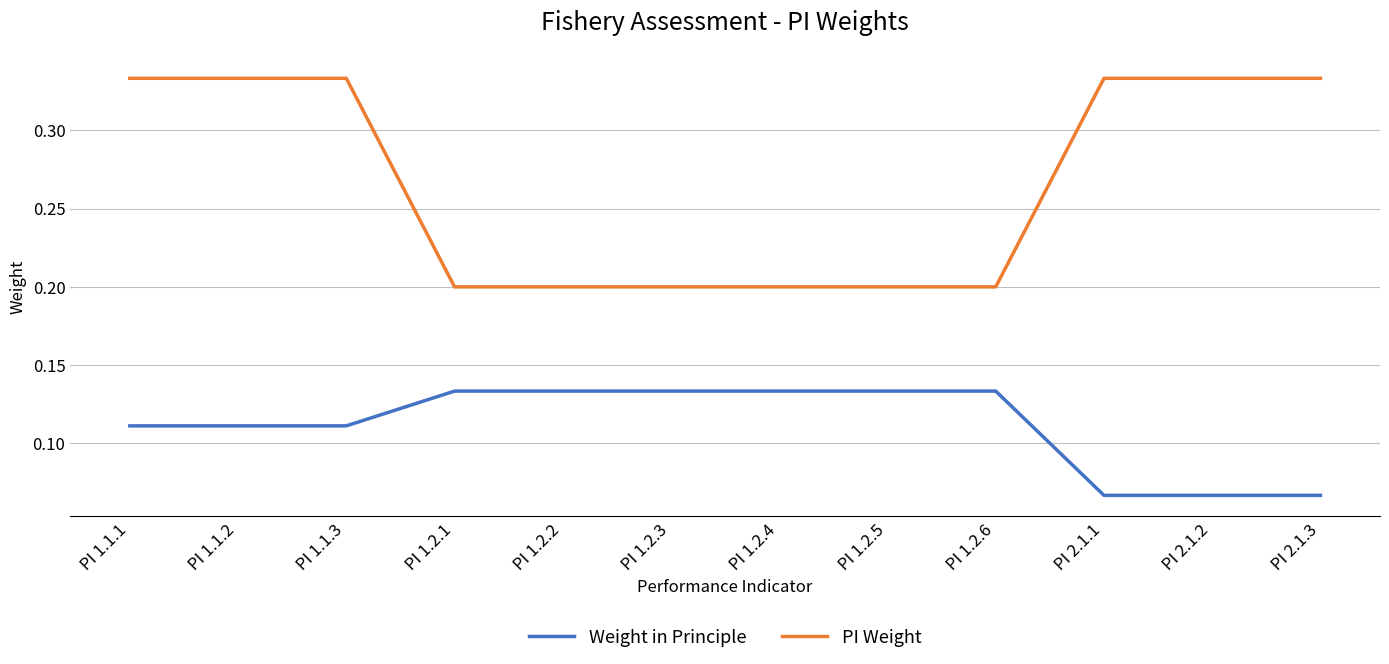

Rank the series by their average value, from highest to lowest.

PI Weight, Weight in Principle